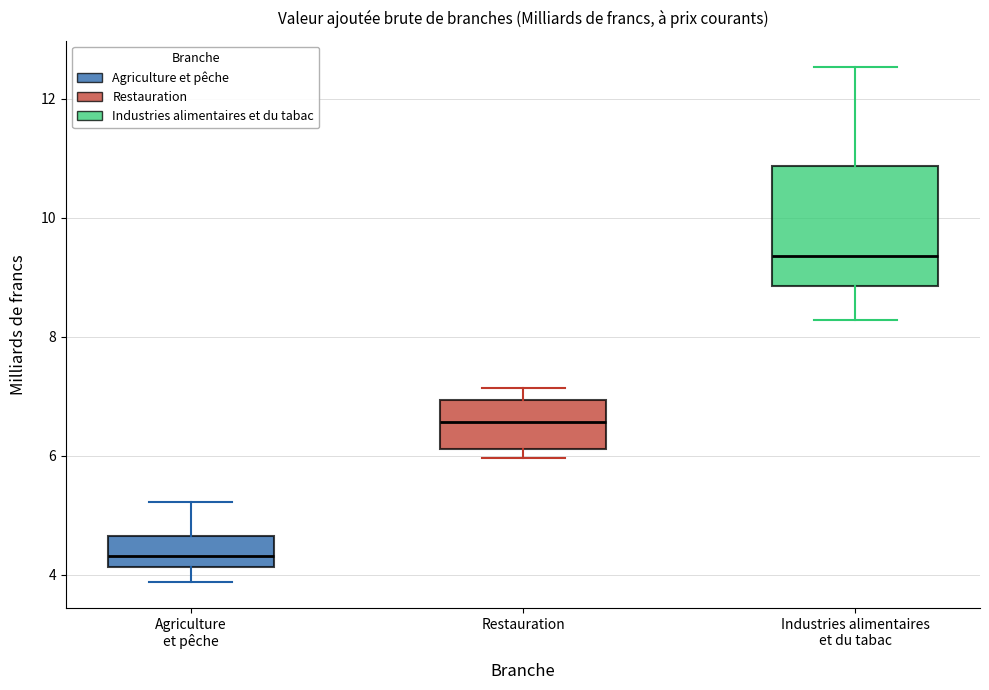

Reading left to right, read every box against the y-axis: the position of its median line, the range the box covers, and the ends of its whiskers. The values are not printed on the chart, so give them approximately, as read against the axis.

Agriculture et pêche: median 4.4, box 4.2 to 4.6, whiskers 3.8 to 5.2
Restauration: median 6.6, box 6.2 to 7.0, whiskers 6.0 to 7.2
Industries alimentaires et du tabac: median 9.4, box 8.8 to 10.8, whiskers 8.2 to 12.6